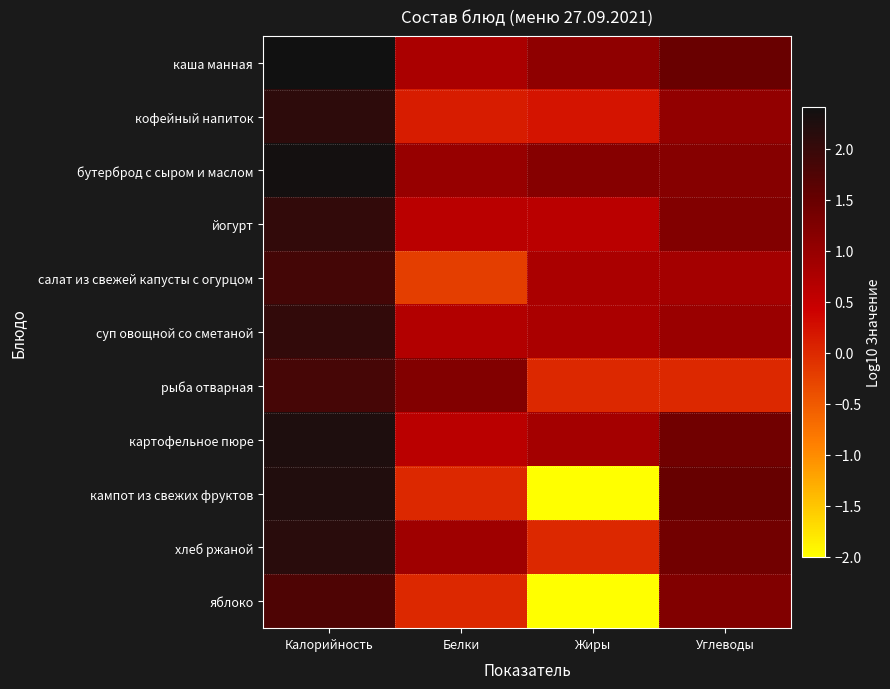

Rank the series at Белки from lowest to highest value.

салат из свежей капусты с огурцом, кампот из свежих фруктов, яблоко, кофейный напиток, йогурт, картофельное пюре, суп овощной со сметаной, каша манная, хлеб ржаной, бутерброд с сыром и маслом, рыба отварная